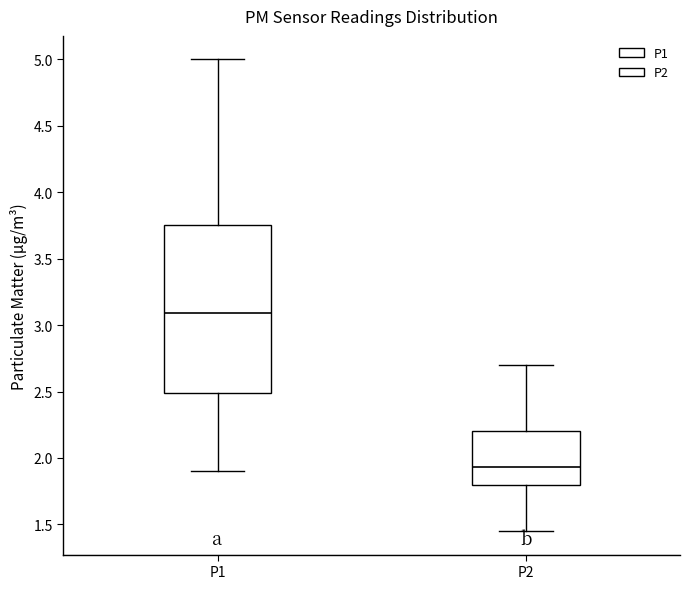

Reading left to right, transcribe this box plot: for each box, give where its median line is, the range the box spans, and where its two whiskers end, as read against the y-axis. The values are not printed on the chart, so give them approximately, as read against the axis.

P1: median 3.10, box 2.50 to 3.75, whiskers 1.90 to 5.00
P2: median 1.95, box 1.80 to 2.20, whiskers 1.45 to 2.70